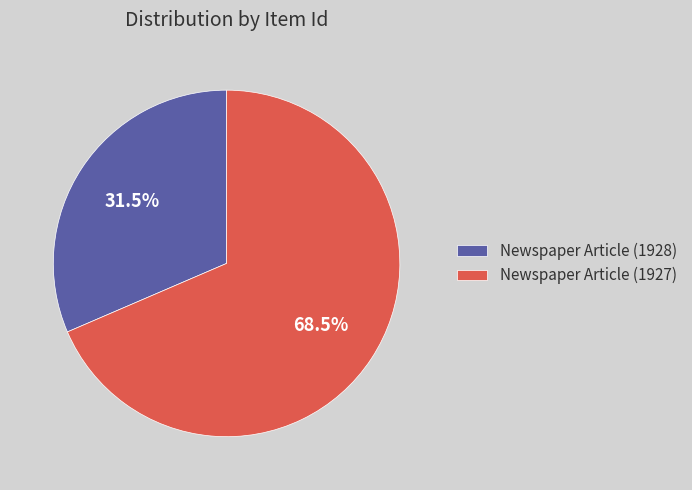

How much of the chart is everything except Newspaper Article (1927)?

31.5%